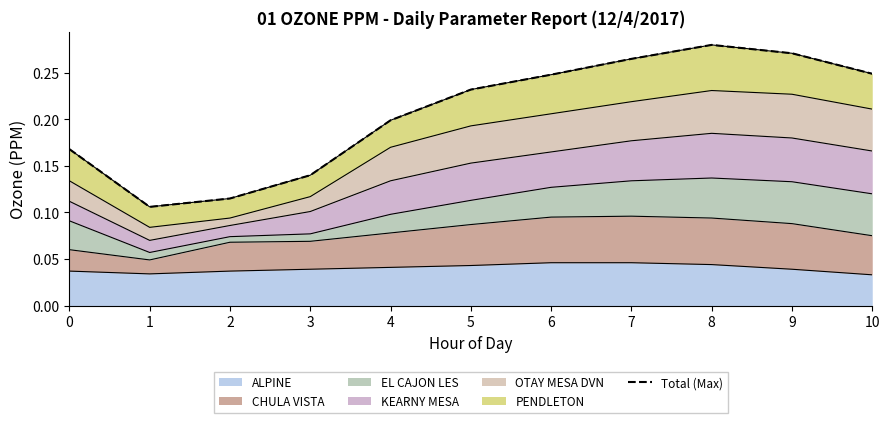

Rank the categories by value from lowest to highest.

1, 2, 3, 0, 4, 5, 6, 10, 7, 9, 8